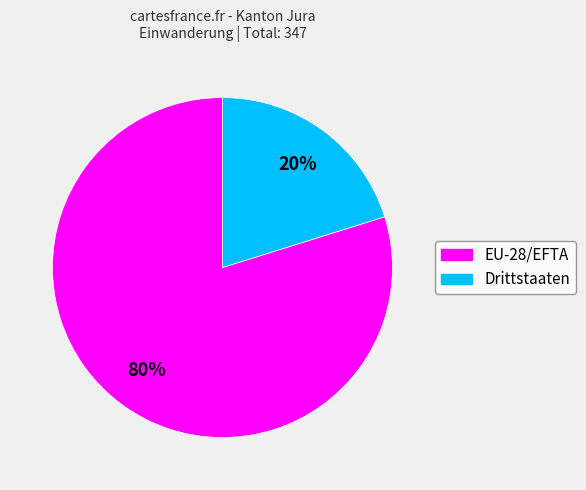

What percentage is the EU-28/EFTA slice, to the nearest percent?

80%